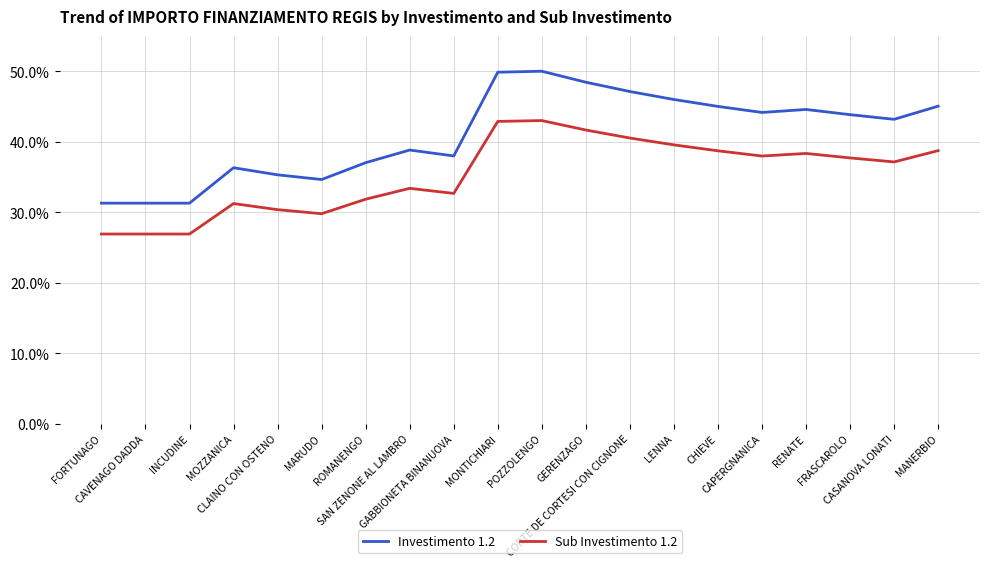

Which series has the largest total across all categories?

Investimento 1.2